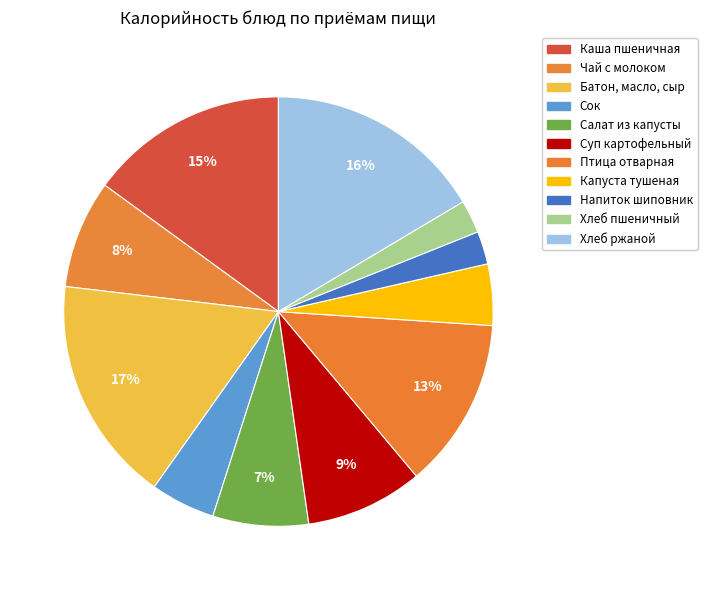

What percentage is the Хлеб пшеничный slice, to the nearest percent?

2%